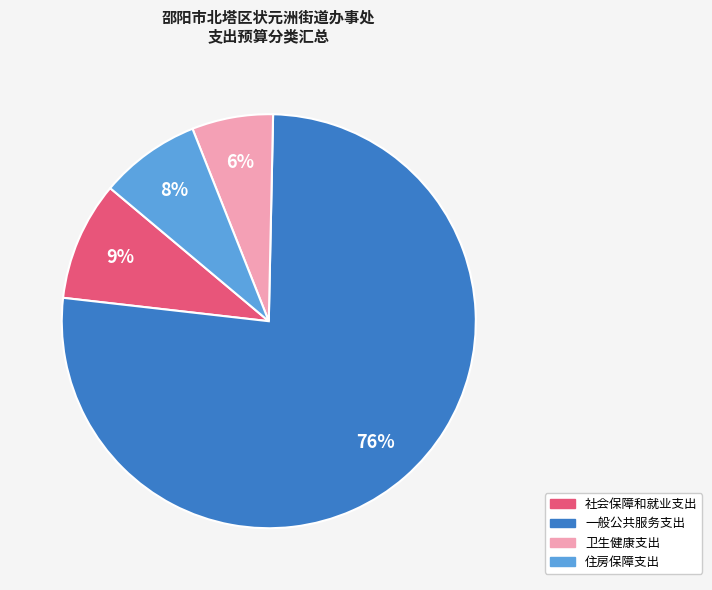

True or false: 住房保障支出 accounts for 3% of the total.

False